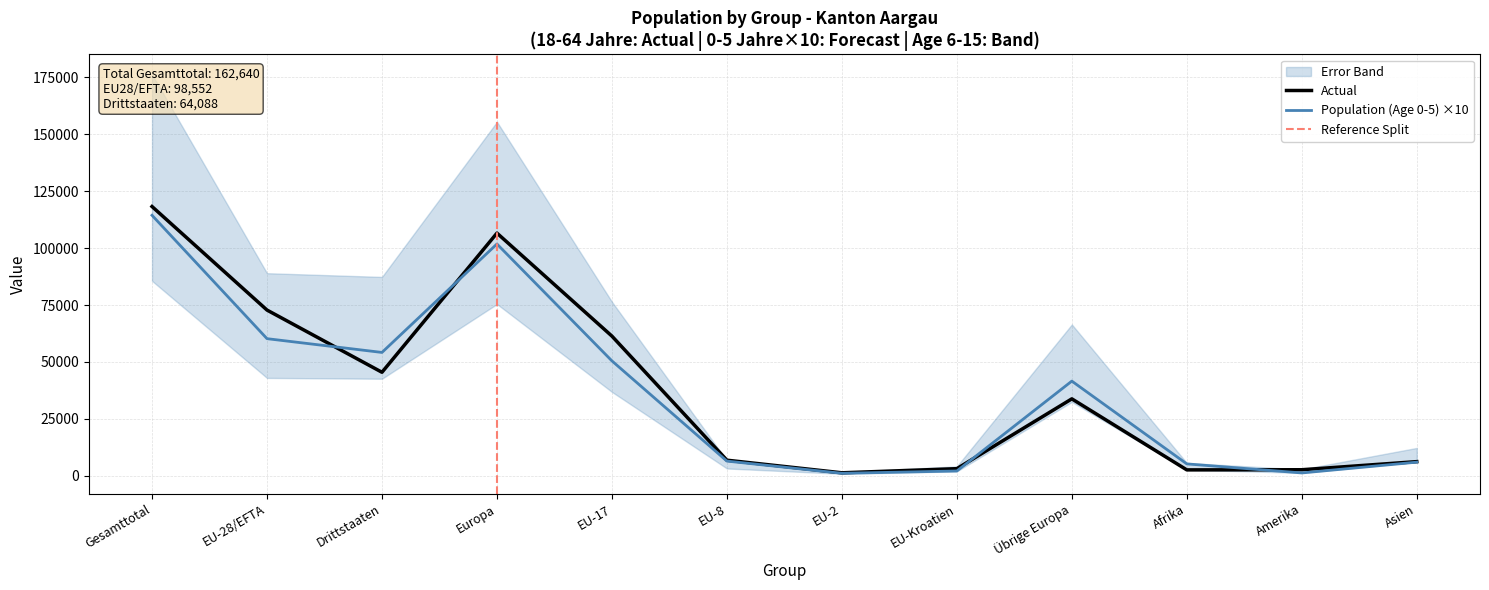

Is the value of Actual at EU-28/EFTA greater than the value of Forecast at EU-8?

Yes